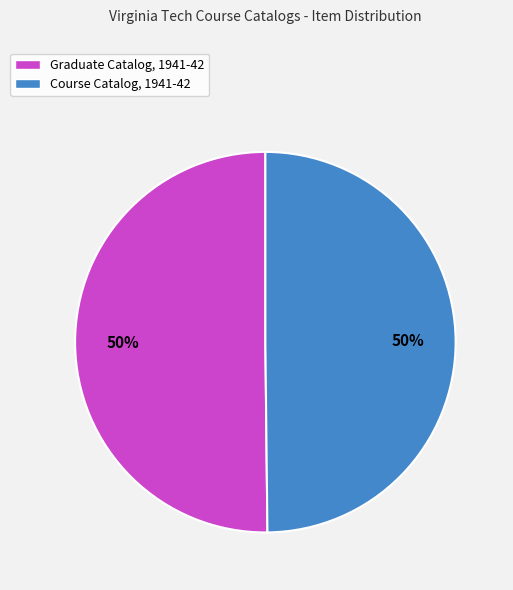

To the nearest percent, what is the average slice percentage?

50%